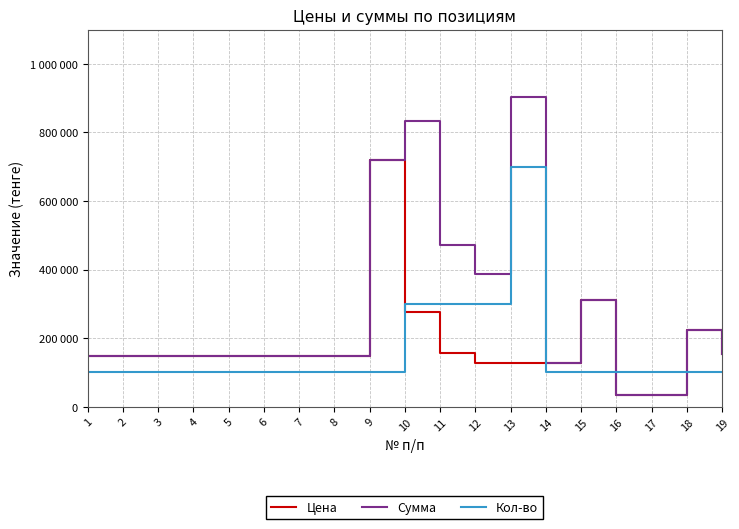

After their last crossing, which series has the higher values: Сумма or Кол-во?

Сумма